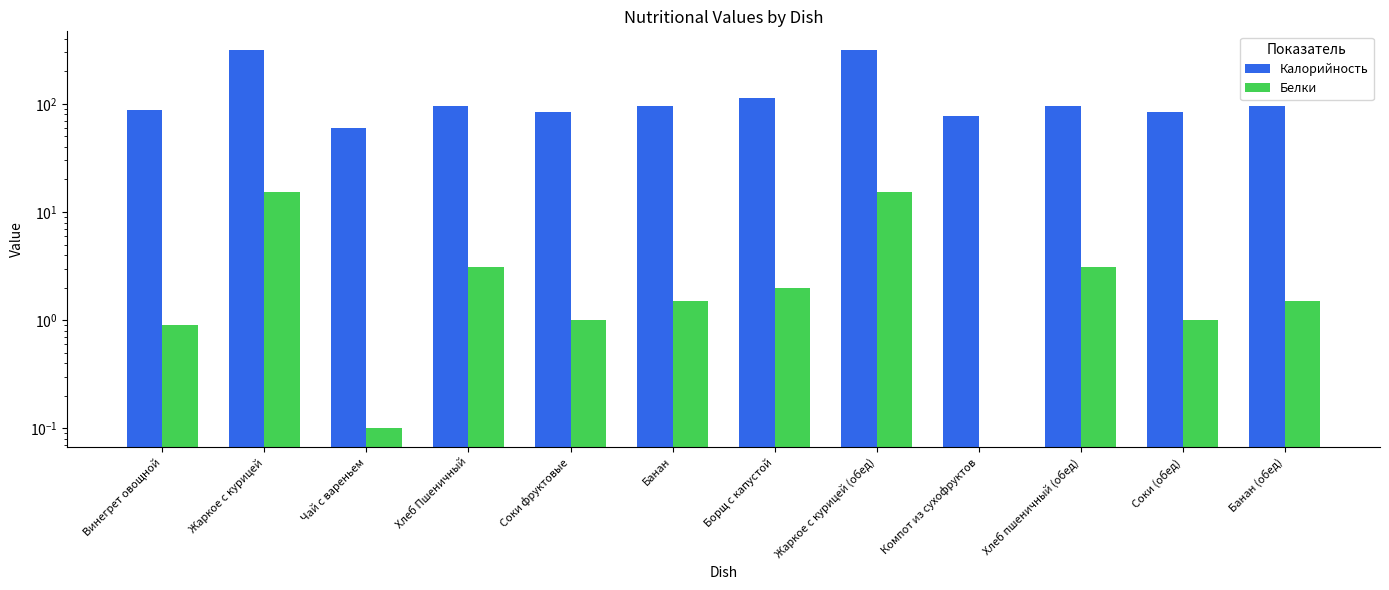

The Калорийность series shows 42.6 at Банан. True or false?

False